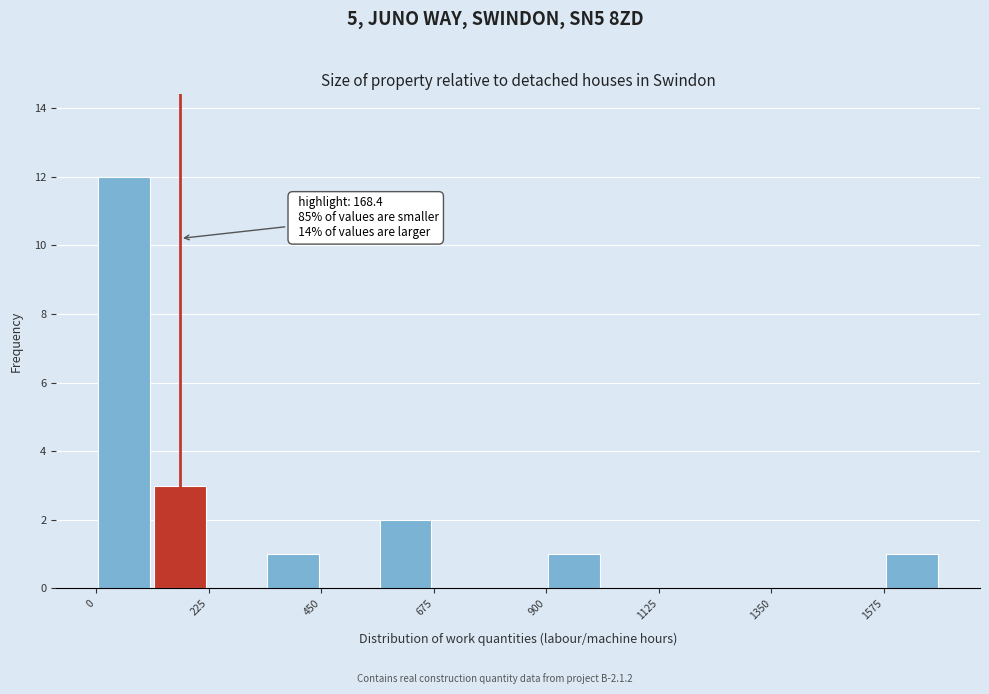

Read against the x-axis, roughly where is the centre of the tallest bar?

50